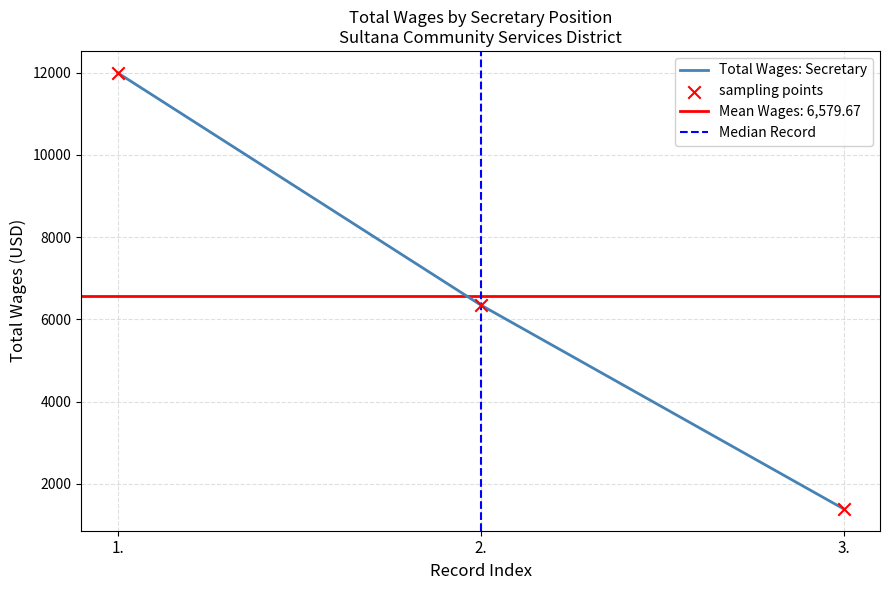

What is the ratio of the value at 1. to the value at 2.?

1.9